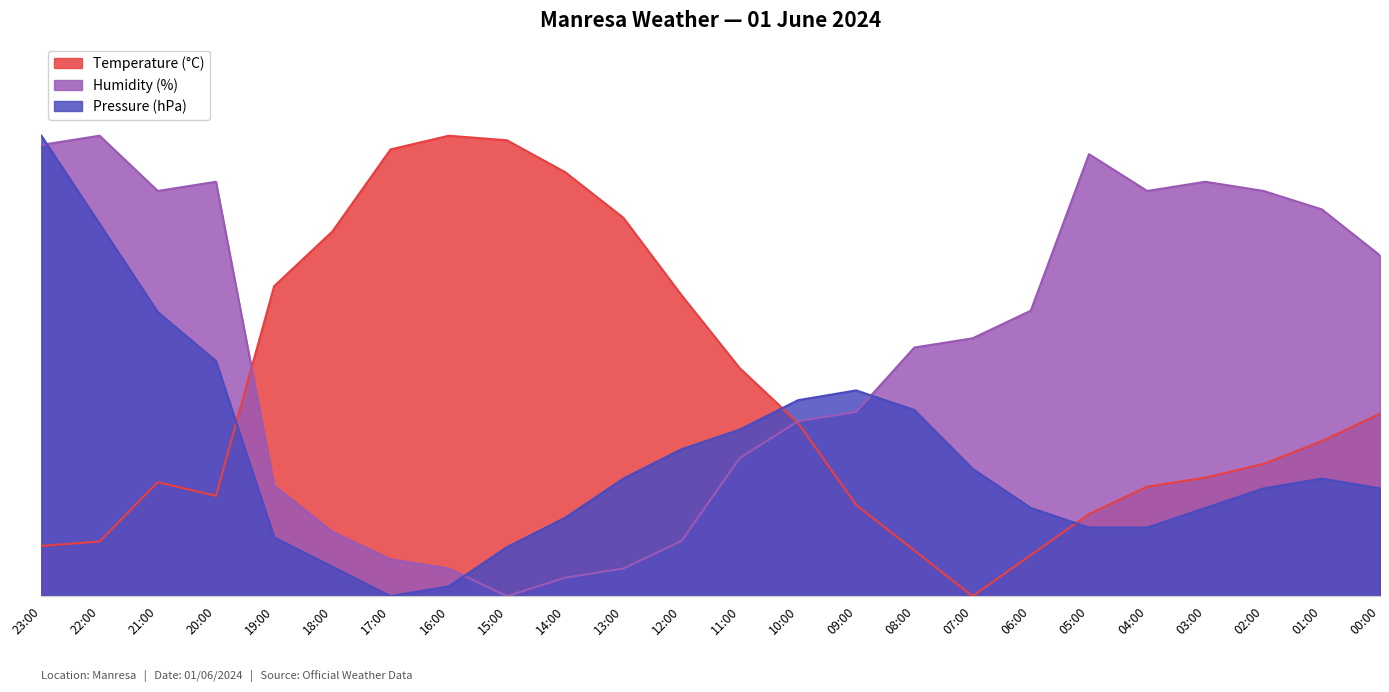

What is the average value of the Pressure (hPa) series?

30.5